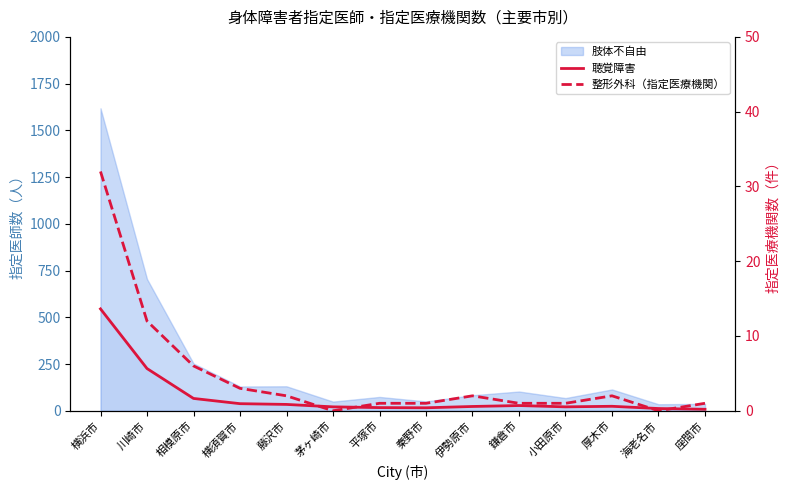

The value of 整形外科（指定医療機関） at 秦野市 is 0. True or false?

False